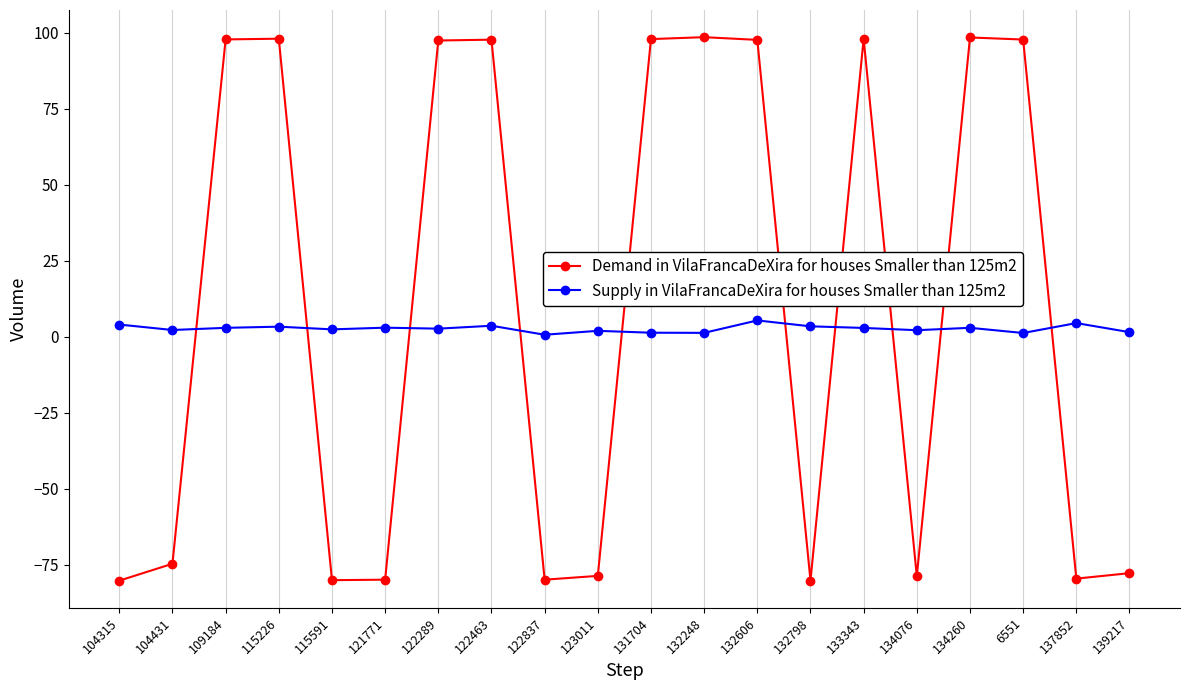

Count the number of data series in this chart.

2